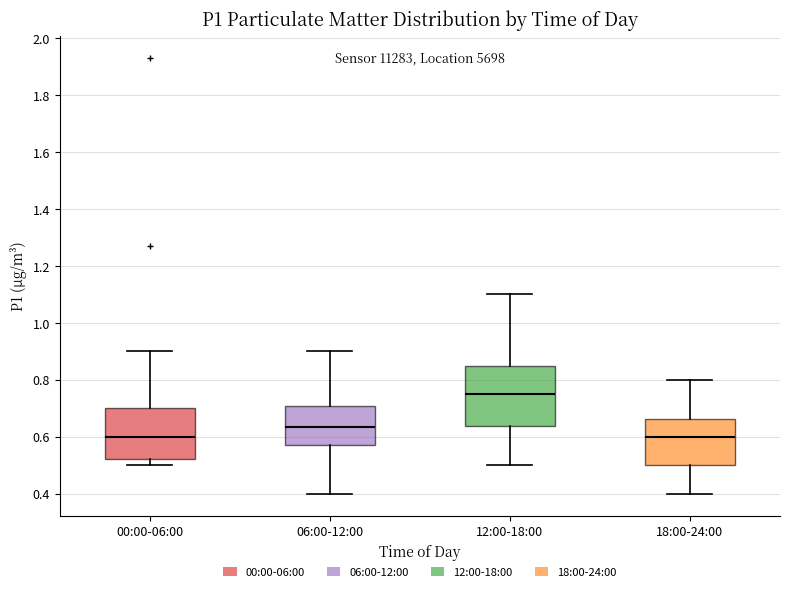

Where is the lower edge of the box for 12:00-18:00 on the y-axis? The values are not printed on the chart, so give them approximately, as read against the axis.

0.64